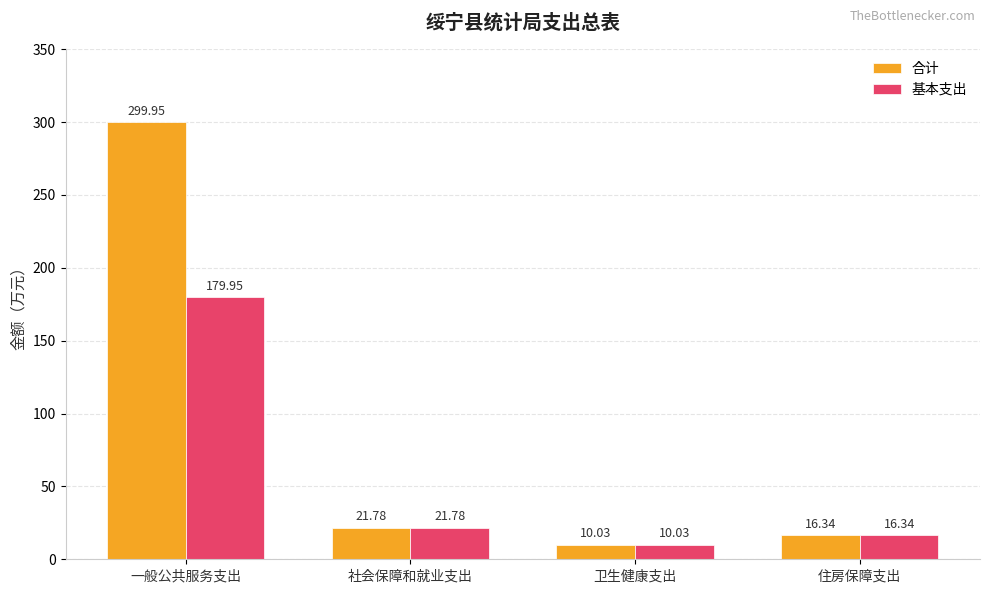

What are all the series names shown in the legend?

合计, 基本支出